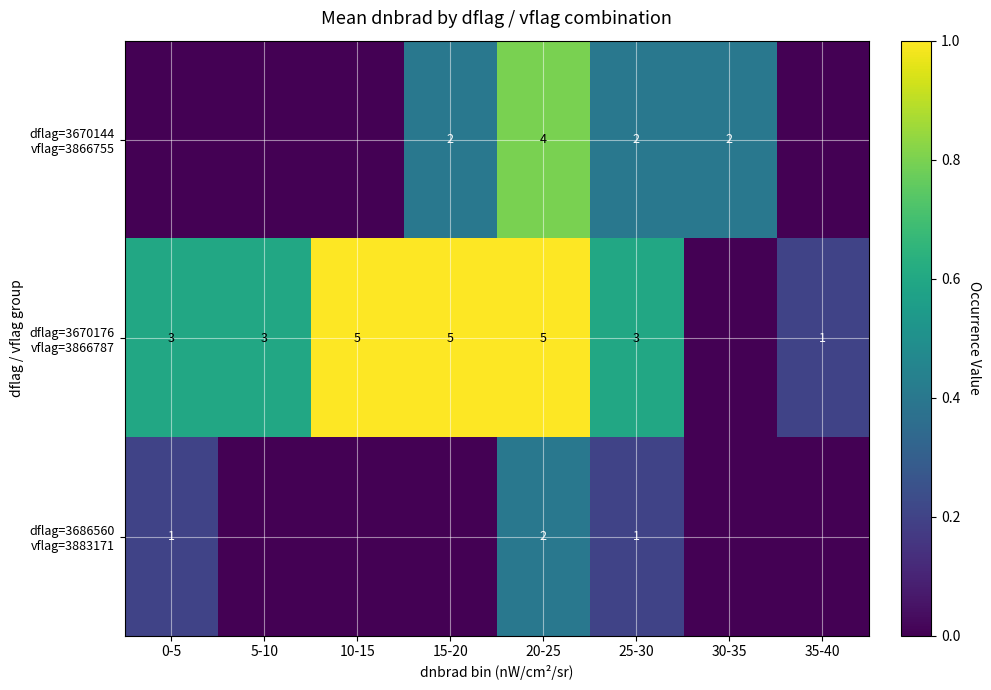

Is the value of dflag=3670176 vflag=3866787 at 25-30 greater than the value of dflag=3670144 vflag=3866755 at 25-30?

Yes